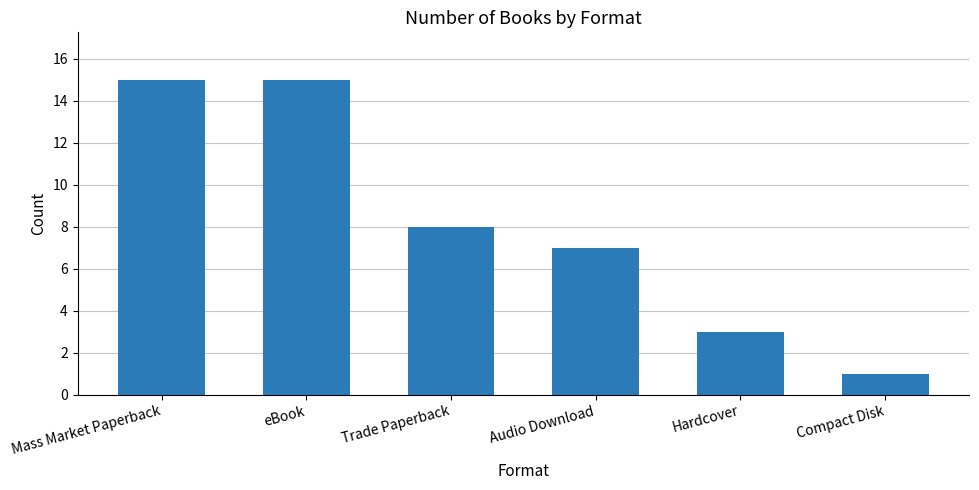

What is the maximum value shown in the chart?

15